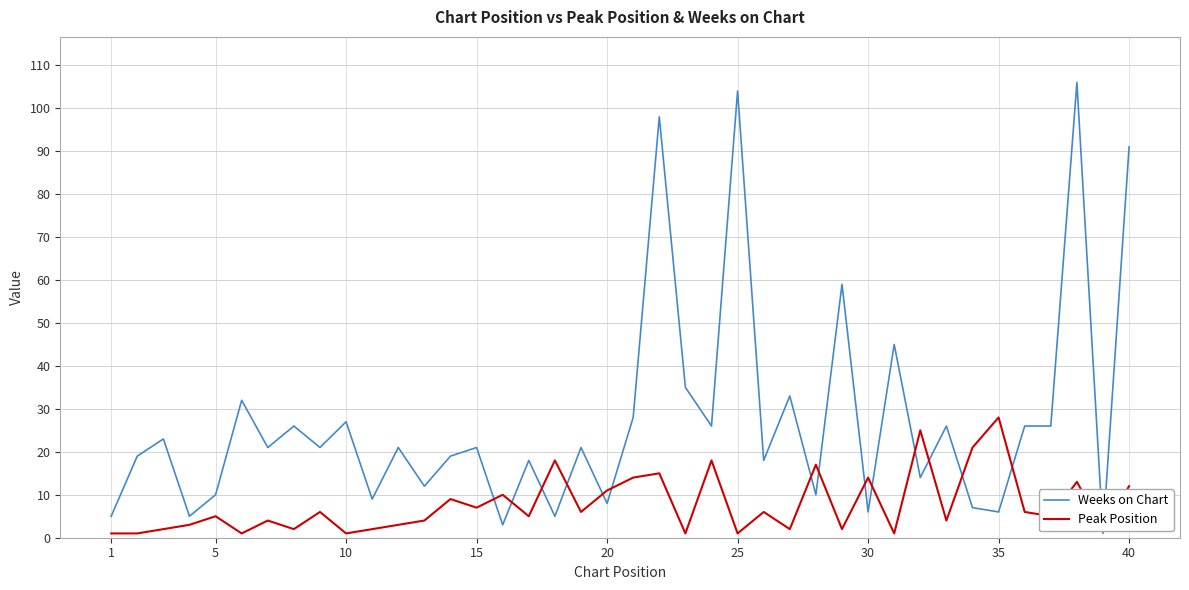

Which series has the widest spread of values?

Weeks on Chart